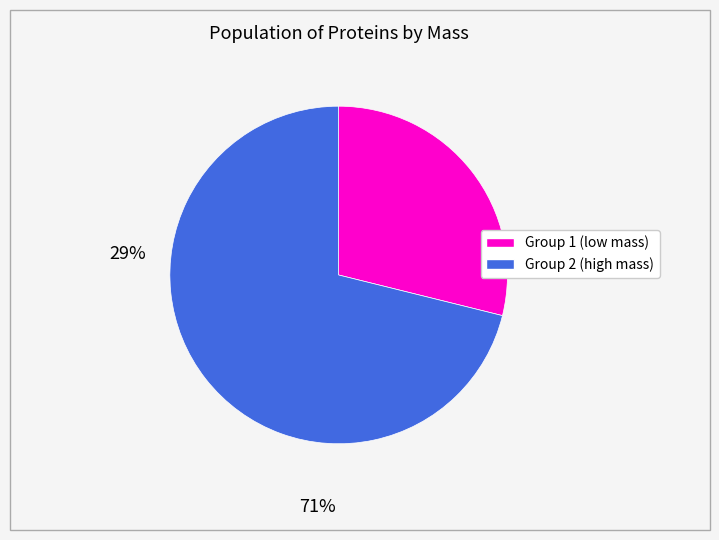

Does any single category account for the majority?

Yes